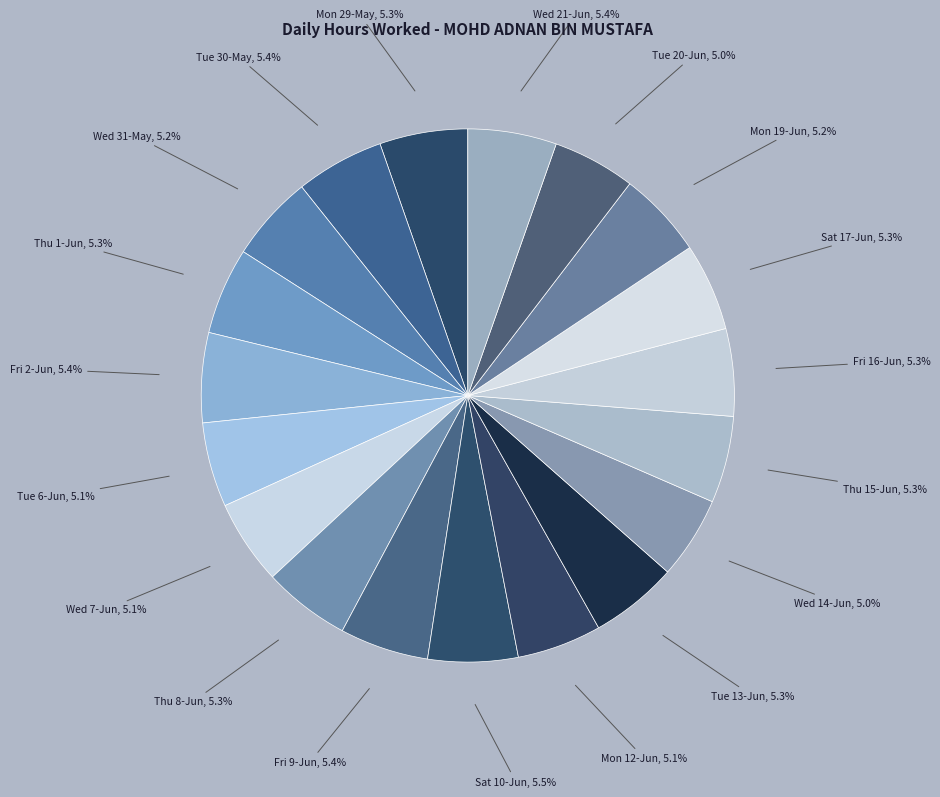

What is the ratio of the value at Thu 1-Jun to the value at Wed 14-Jun?

1.1